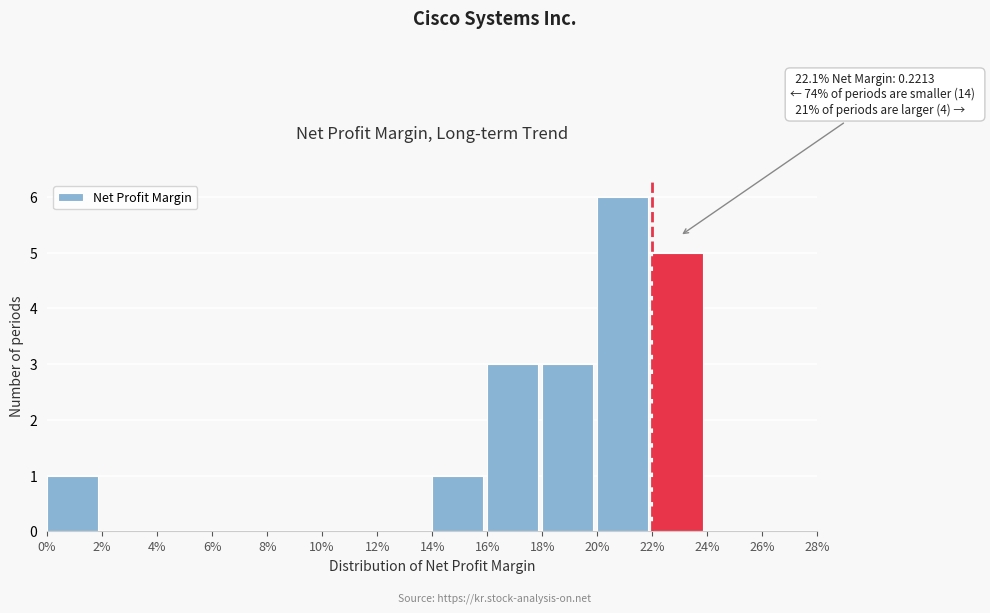

Reading right to left, list all the values displayed in this chart.

26%=0	24%=0	22%=5	20%=6	18%=3	16%=3	14%=1	12%=0	10%=0	8%=0	6%=0	4%=0	2%=0	0%=1